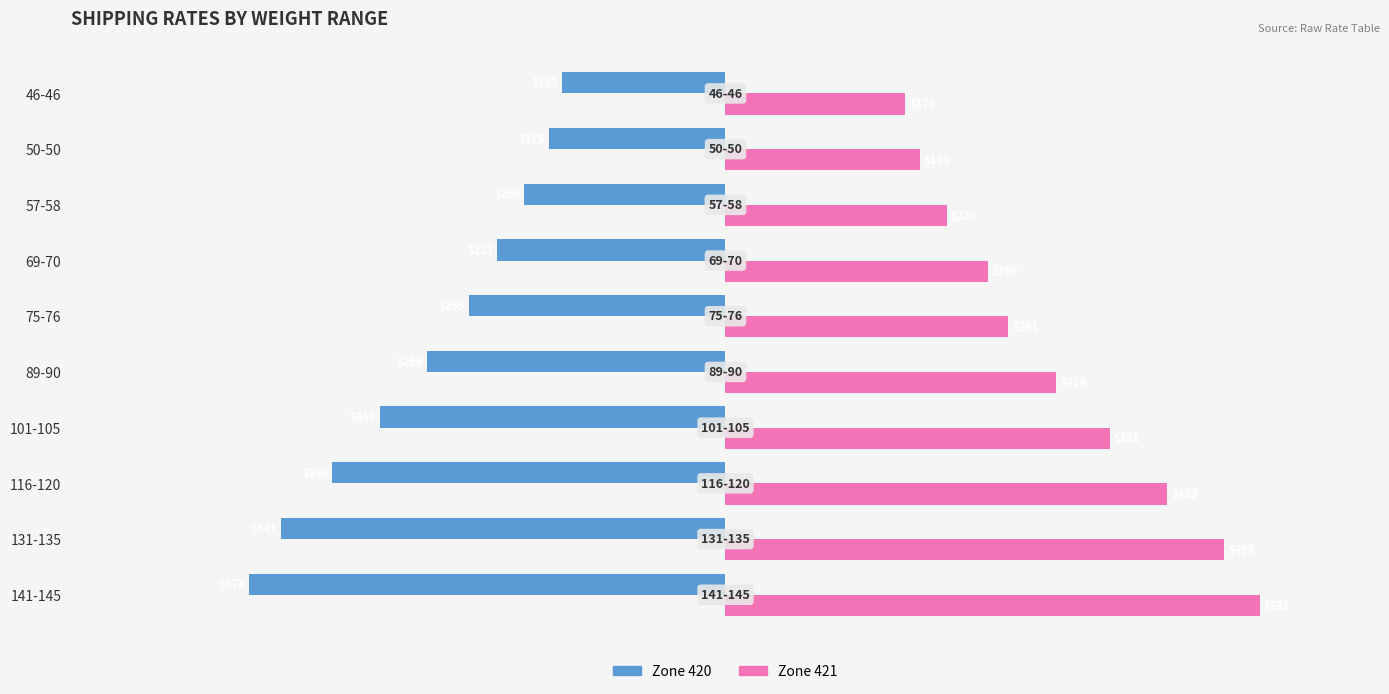

Where is Zone 421 nearest to the value 354?

89-90